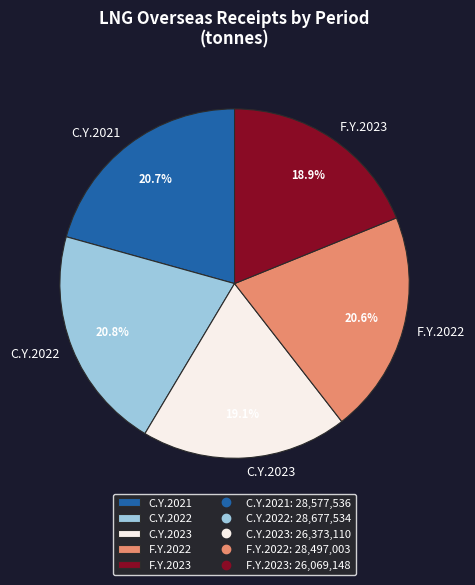

Is it true that C.Y.2021 is 7% of the pie?

False